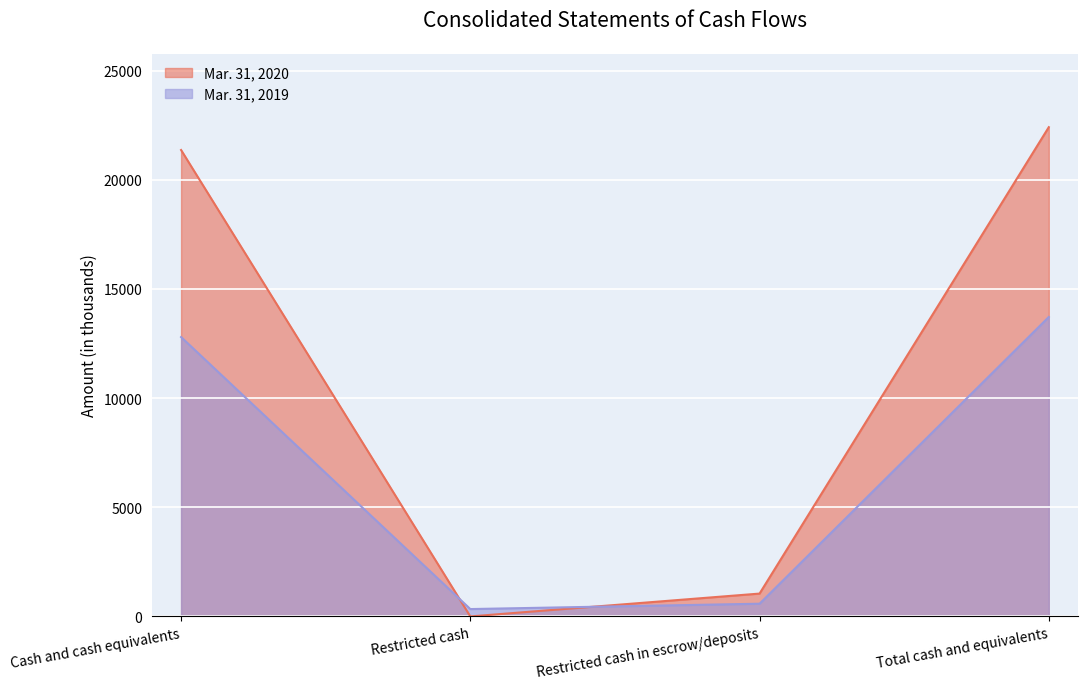

Rank the series by their average value, from highest to lowest.

Mar. 31, 2020, Mar. 31, 2019